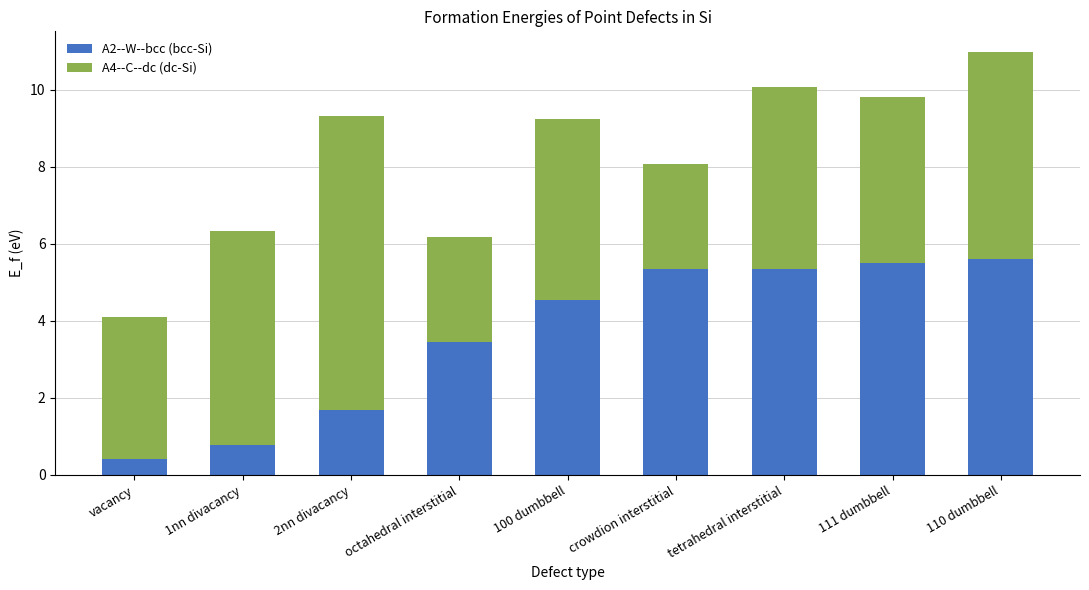

What is the maximum value for A2--W--bcc (bcc-Si)?

5.6